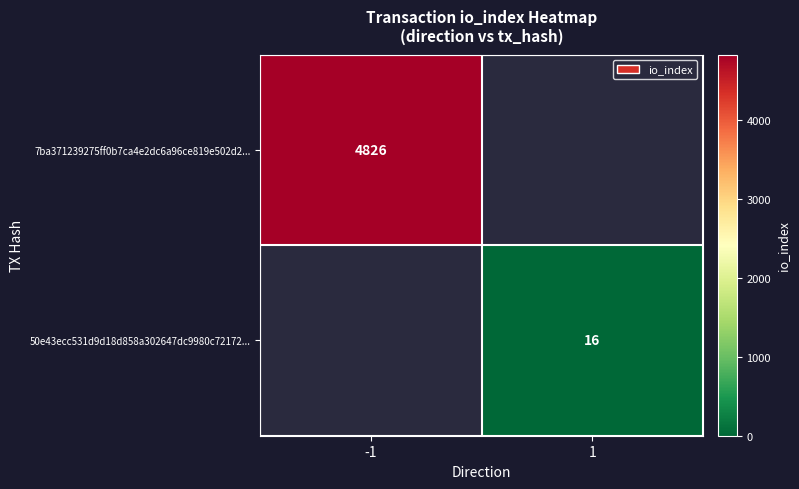

Is it true that 7ba371239275ff0b7ca4e2dc6a96ce819e502d2... equals 1447 at -1?

False